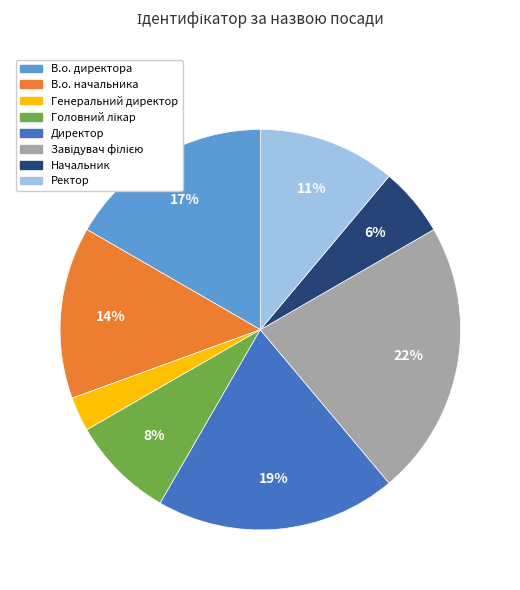

Is there any slice that represents more than half of the pie?

No